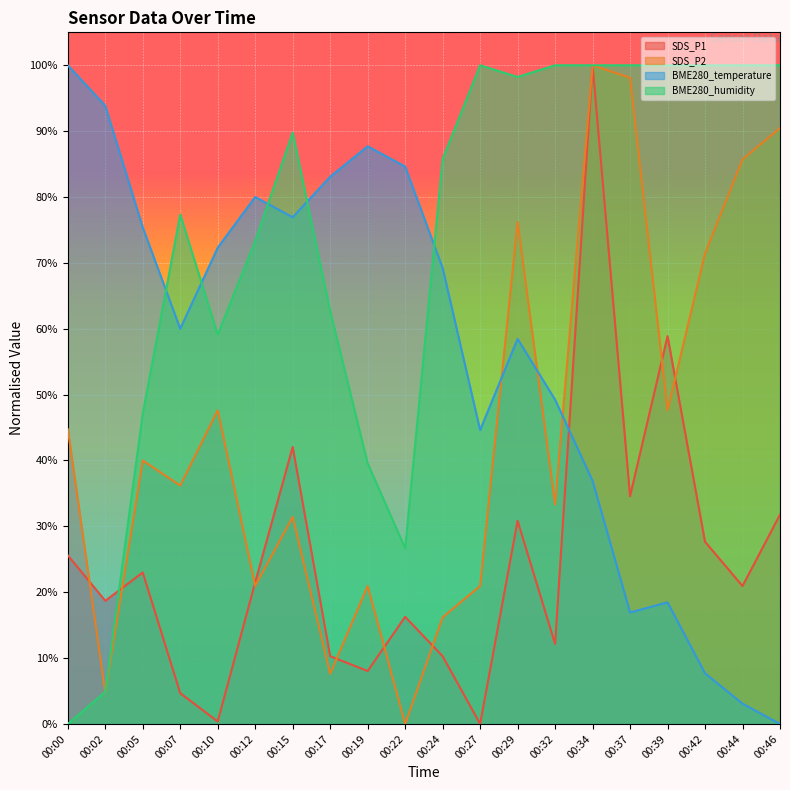

Which series changed the most between 00:17 and 00:32?

BME280_humidity